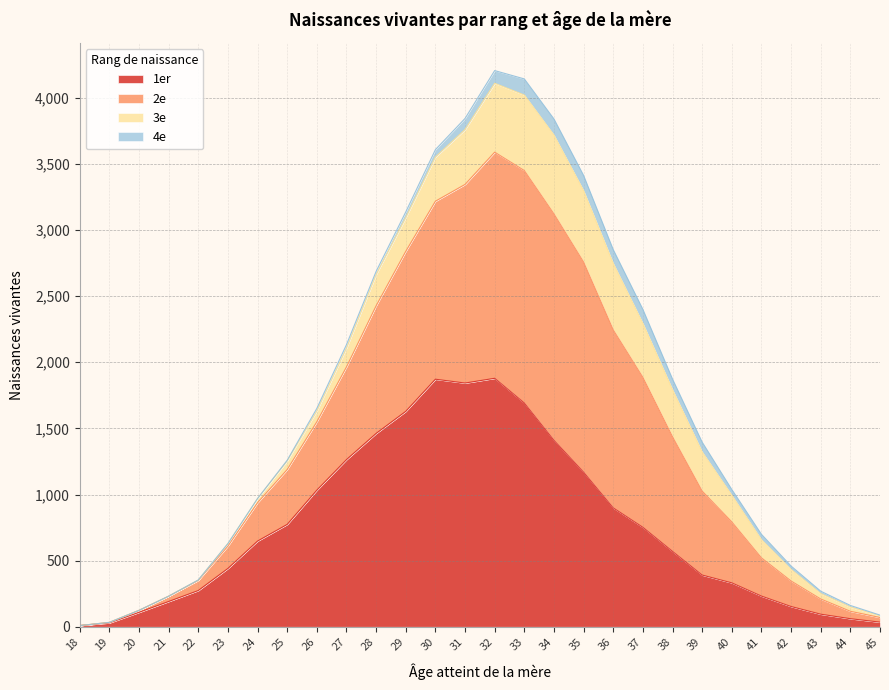

The 1er series shows 459 at 40. True or false?

False